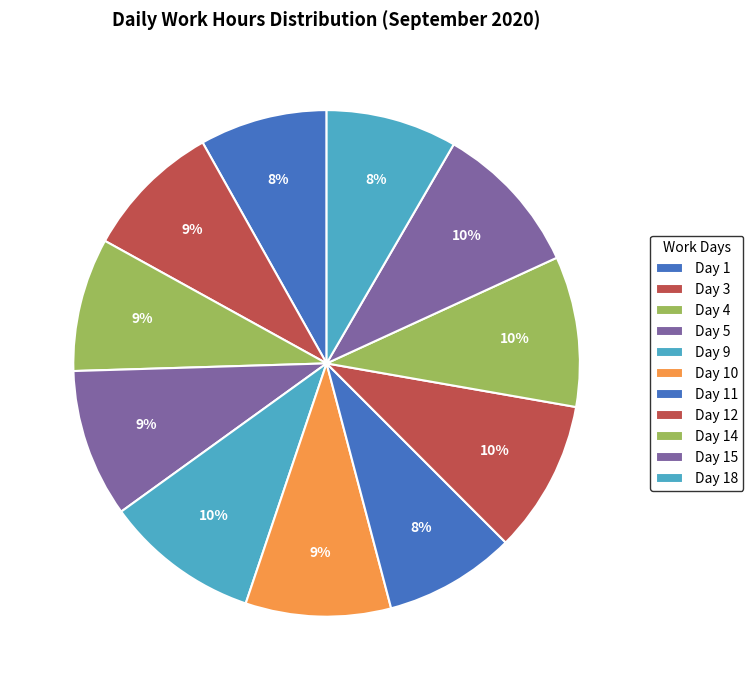

To the nearest percent, what is the average slice percentage?

9%